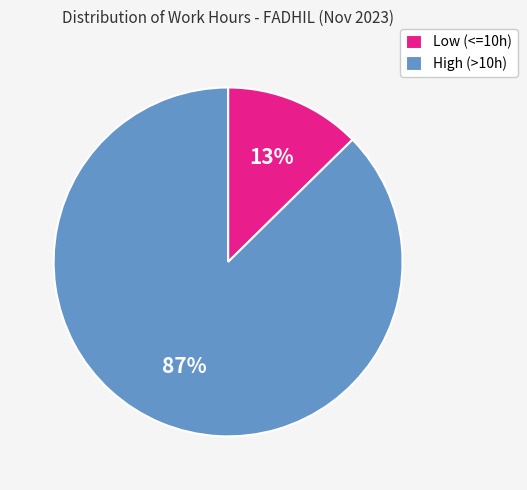

True or false: High (>10h) accounts for 87% of the total.

True